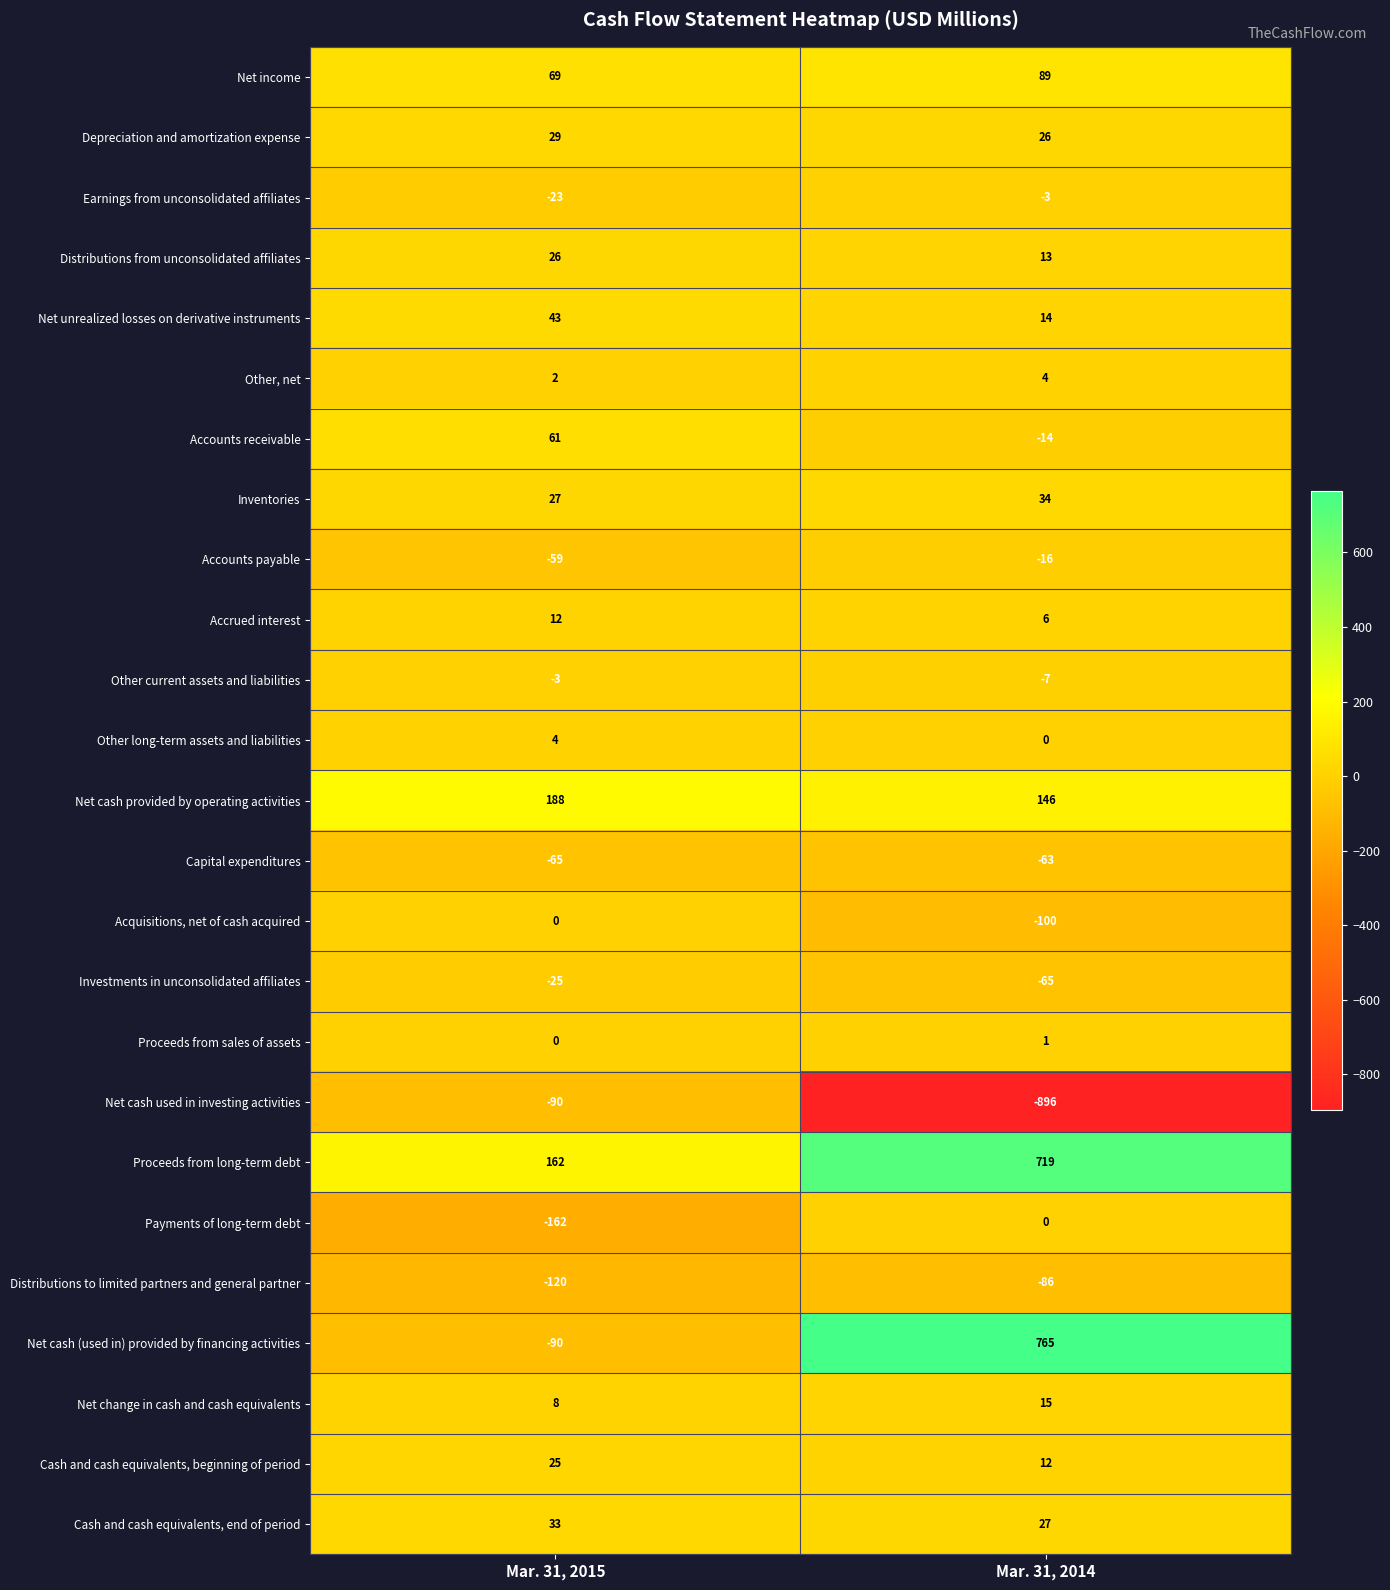

What is the average value of the Capital expenditures series?

-64